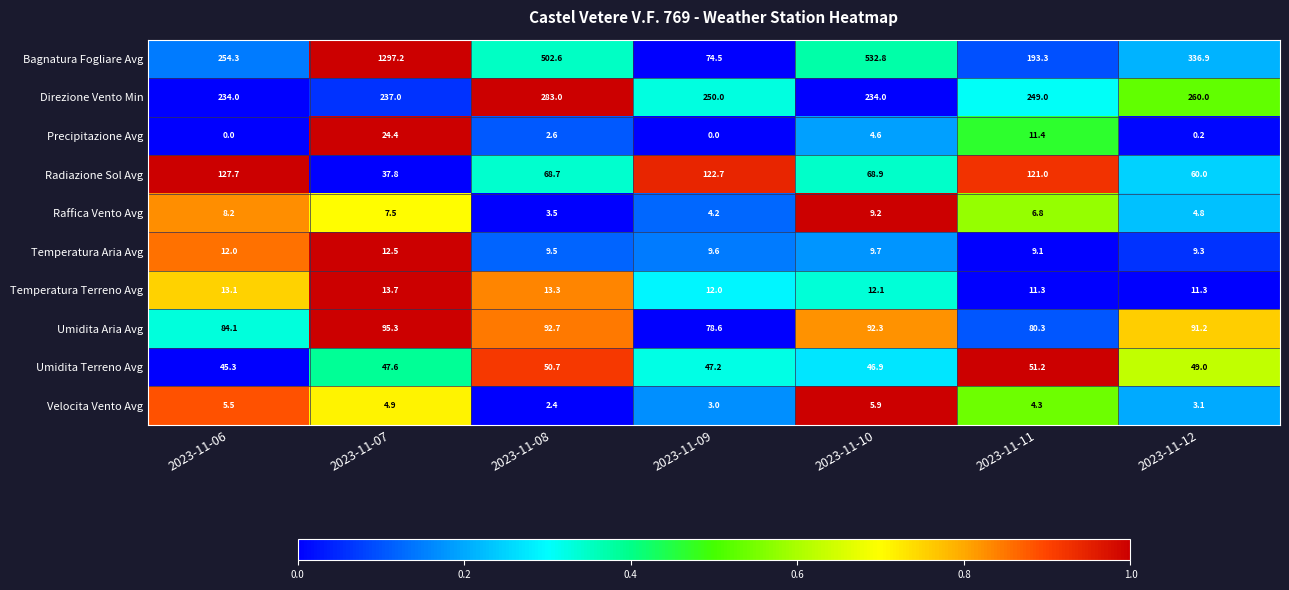

What is the greatest value displayed?

1297.2